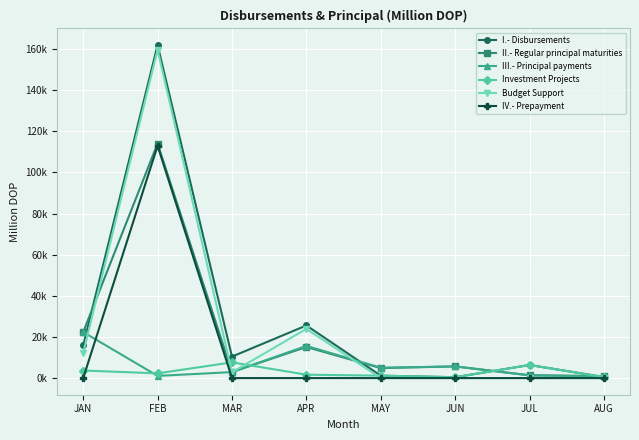

How many interior local peaks does the Budget Support series have?

2